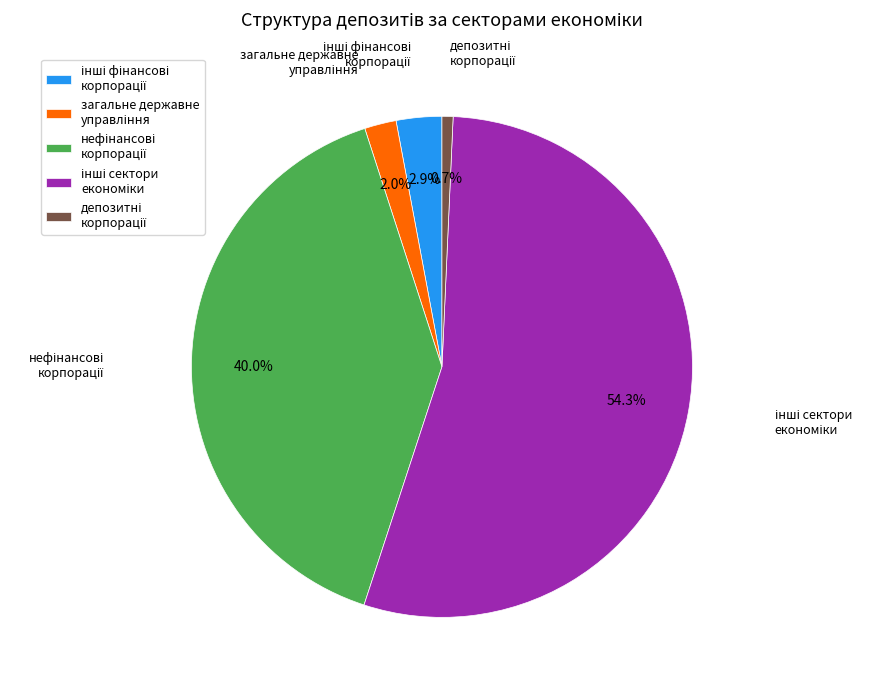

Is there a majority slice in this chart?

Yes